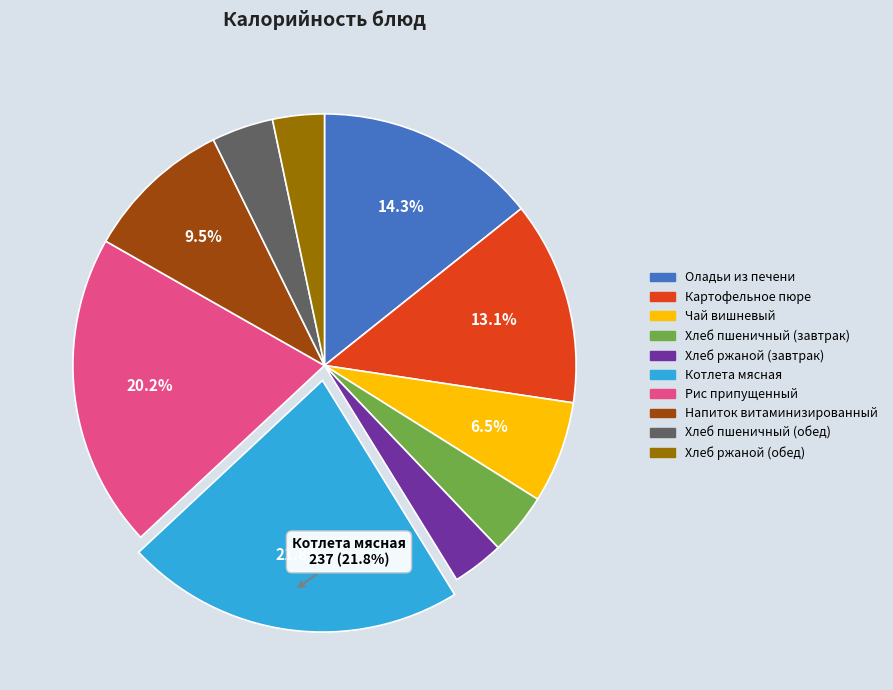

Between Хлеб ржаной (завтрак) and Картофельное пюре, which is larger?

Картофельное пюре